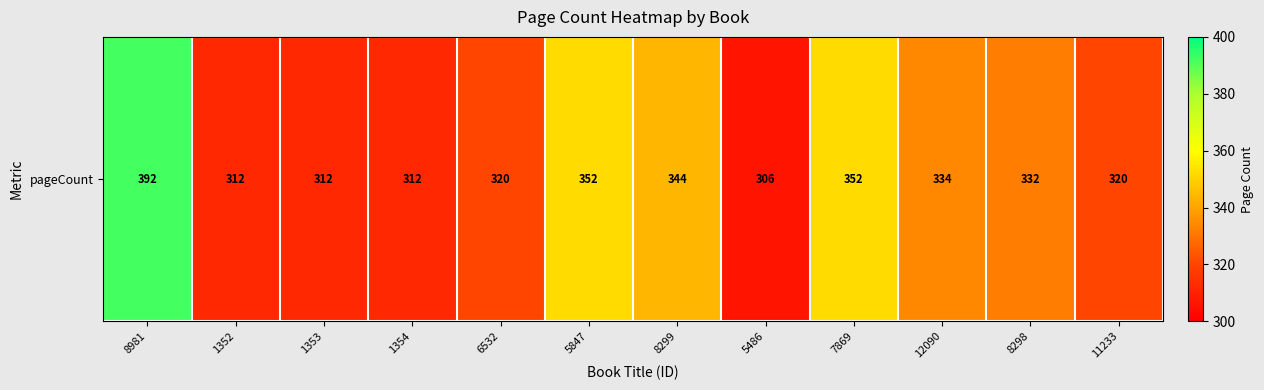

How many values are below 332?

6